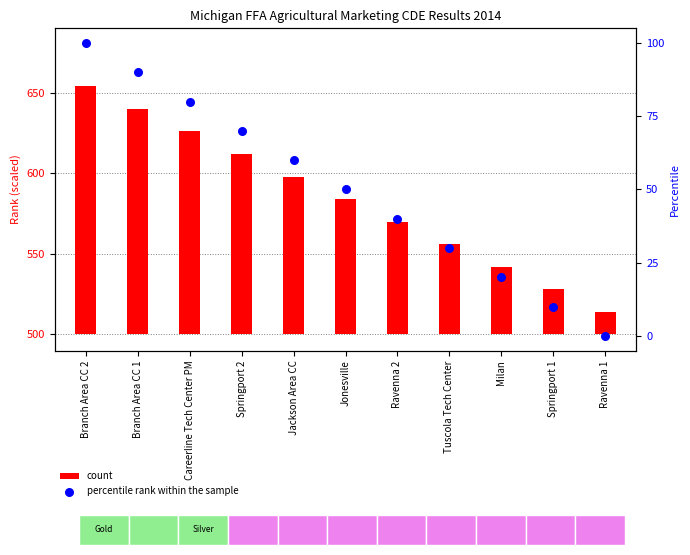

What is the total value across all series at Careerline Tech Center PM?

206